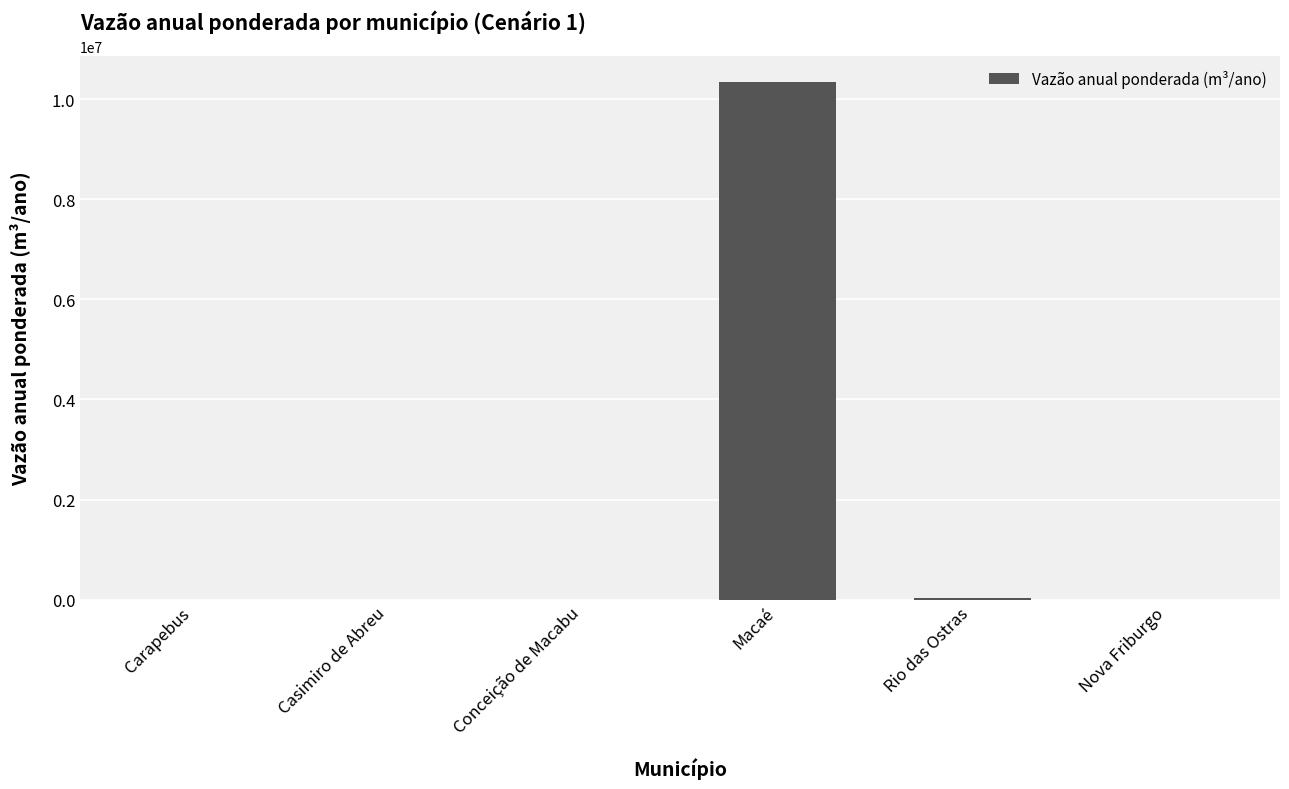

How many data points does each series have?

6